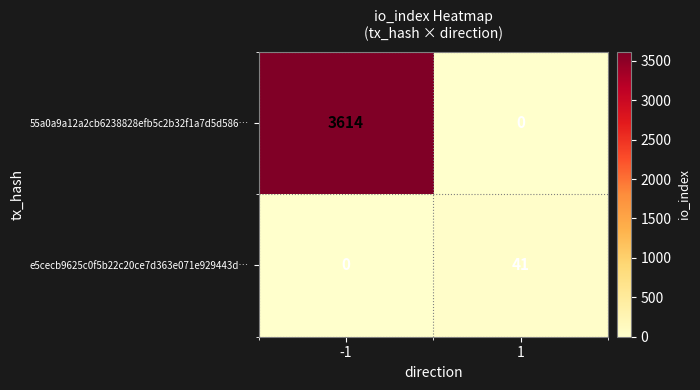

Reading left to right, list all the values displayed in this chart.

55a0a9a12a2cb6238828efb5c2b32f1a7d5d586…: 3614	0
e5cecb9625c0f5b22c20ce7d363e071e929443d…: 0	41